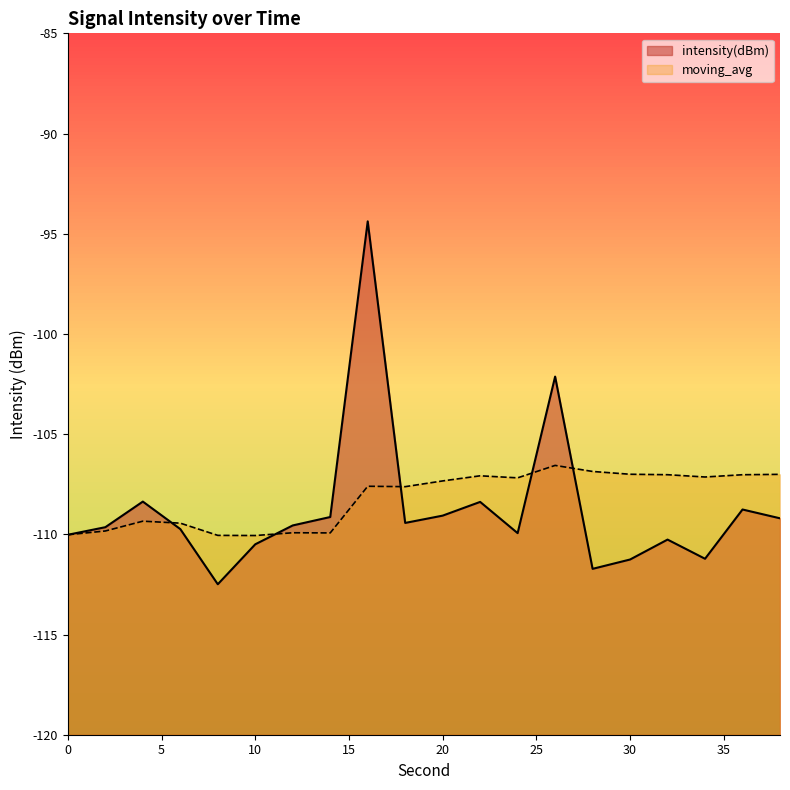

At which label does moving_avg first exceed -107?

26